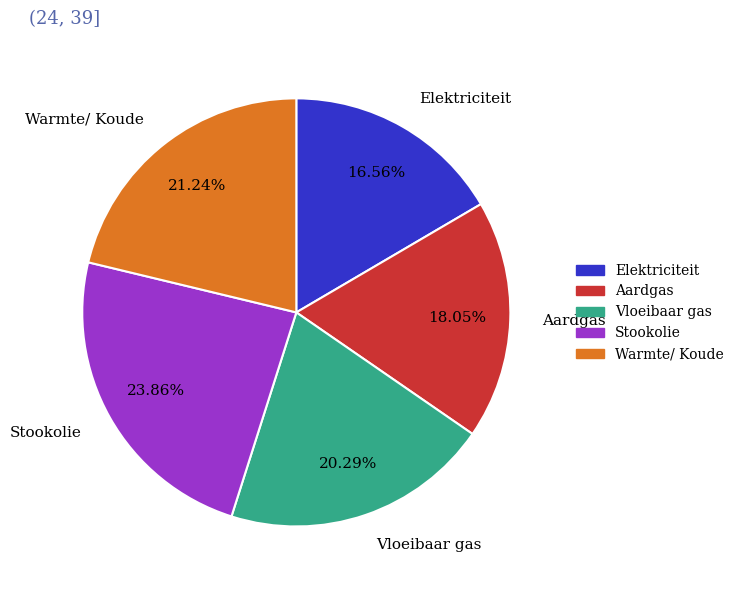

How many segments does this pie chart have?

5